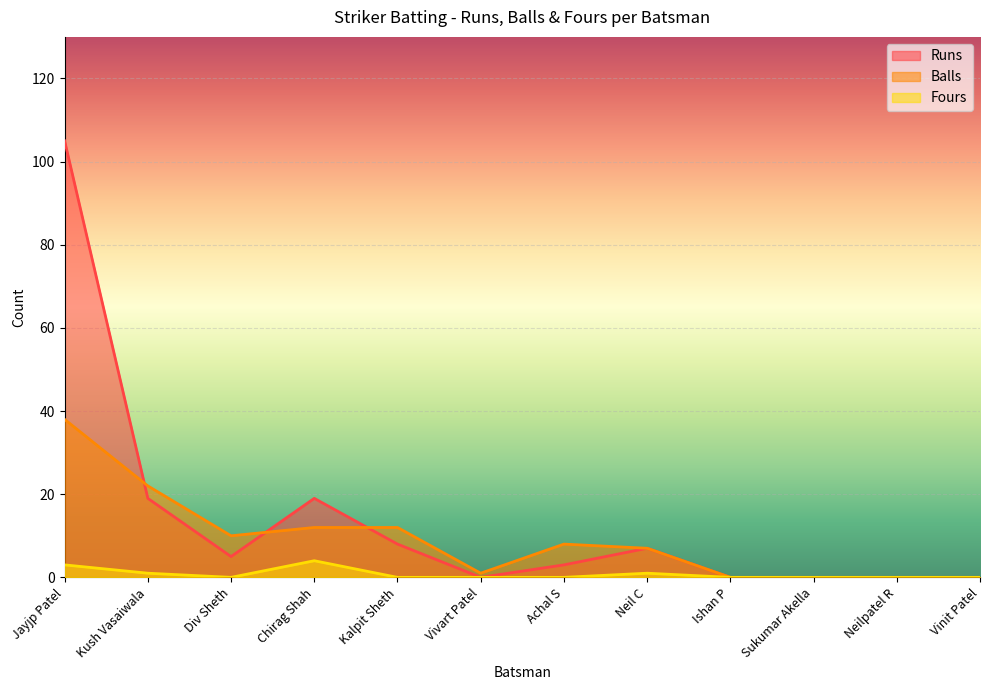

At how many categories does at least one series exceed 36?

1